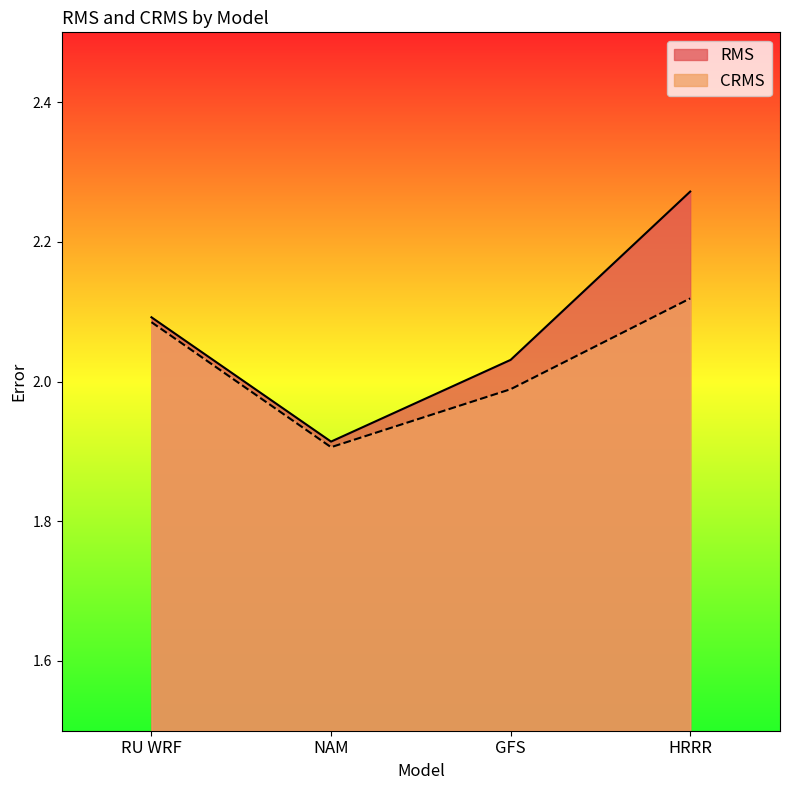

True or false: RMS and CRMS cross at least once.

False